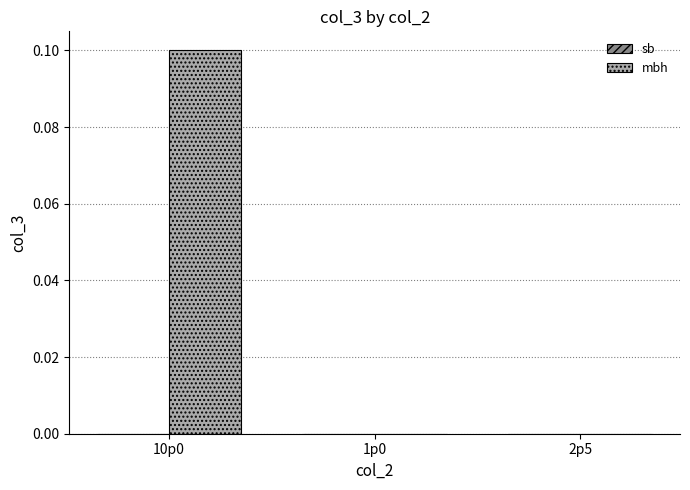

Which category has the highest value across all series?

10p0